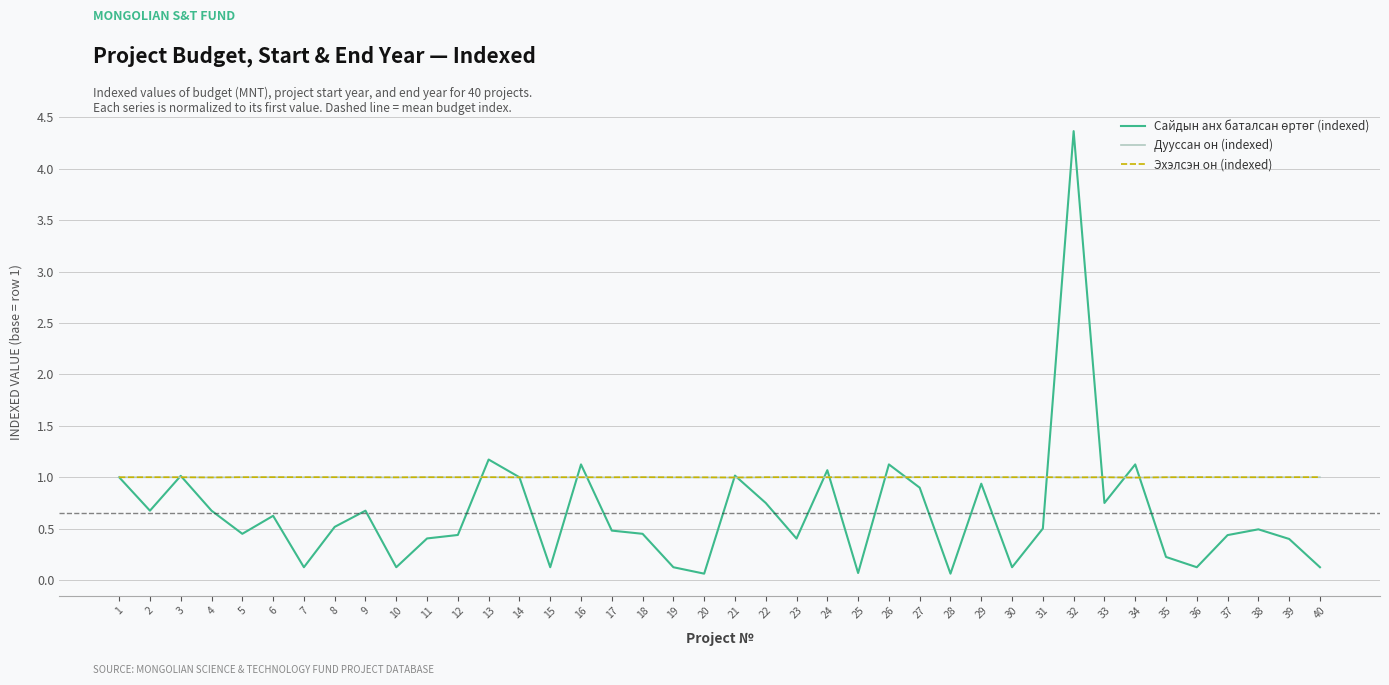

The value of Эхэлсэн он (indexed) at 7 is 1.0. True or false?

True